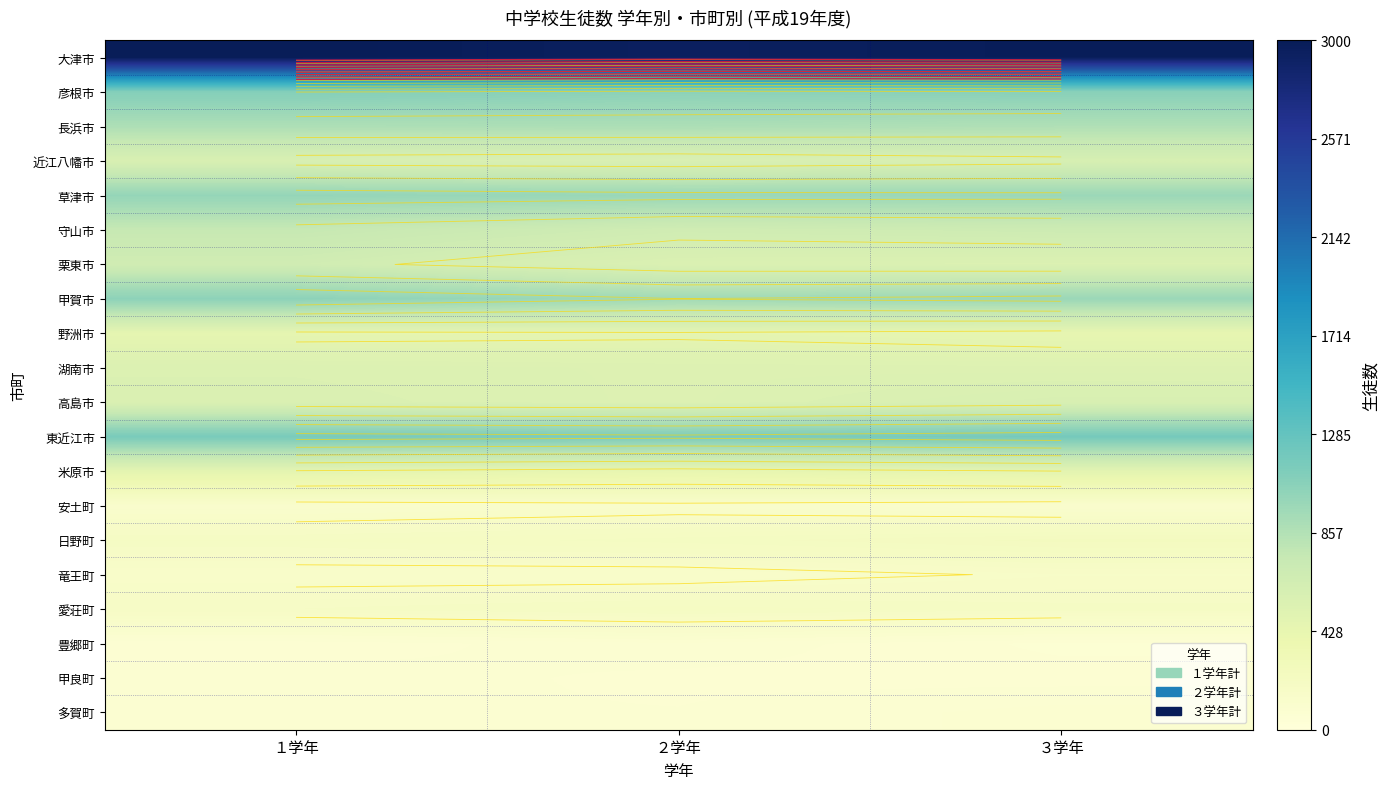

True or false: 愛荘町 has a value of 357 at ２学年.

False